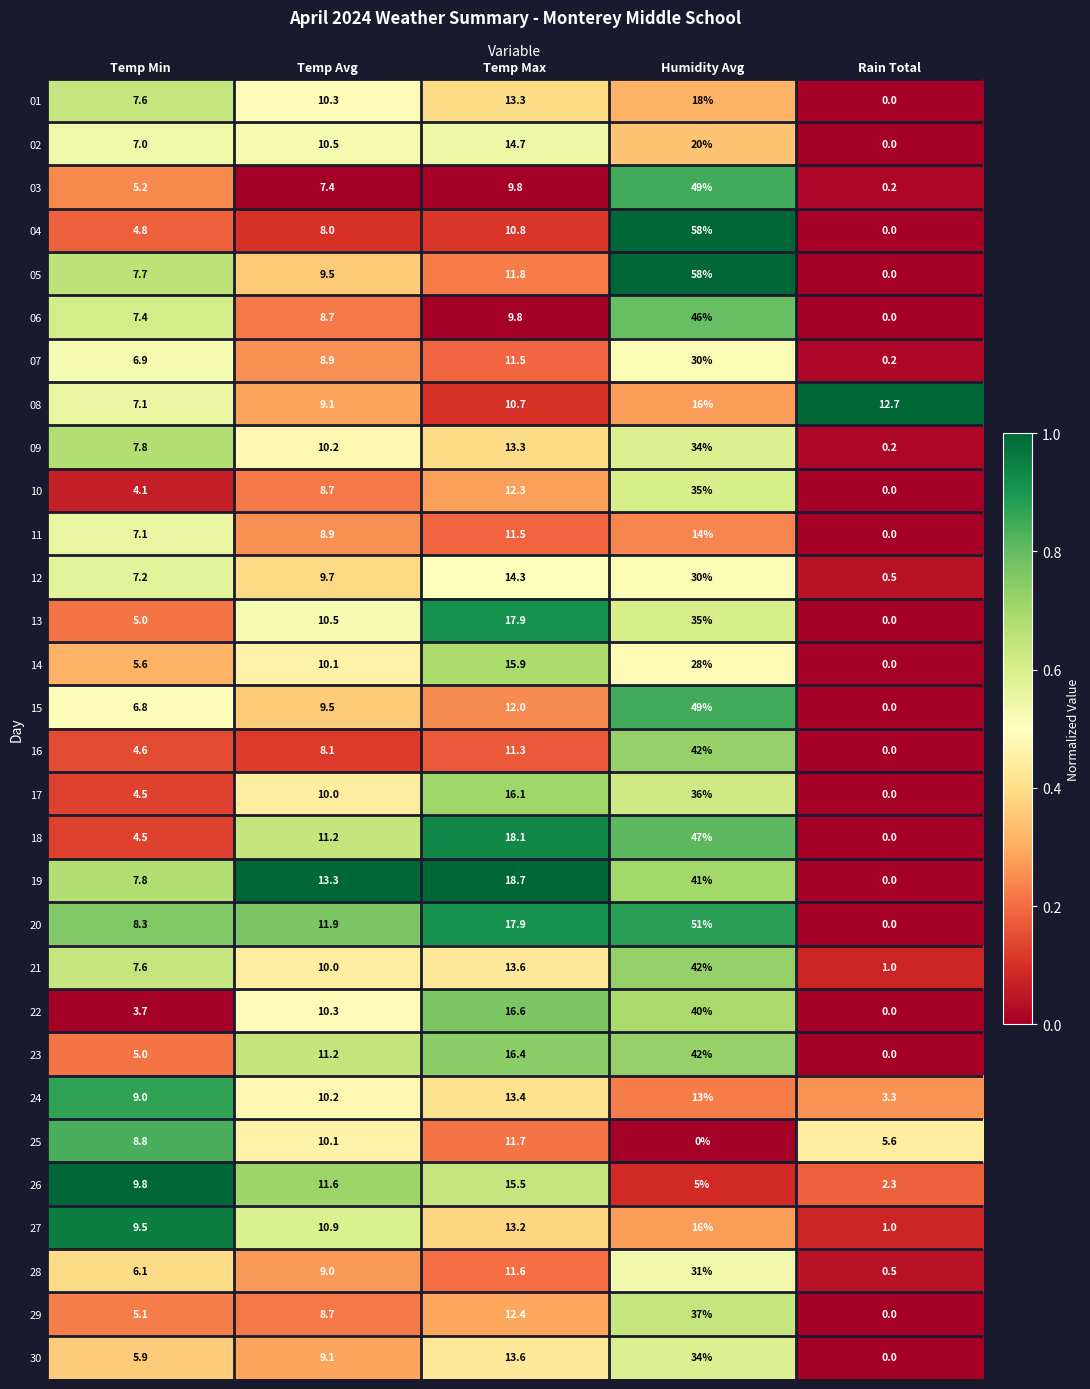

Between Temp Max and Rain Total, which series saw the biggest shift?

19